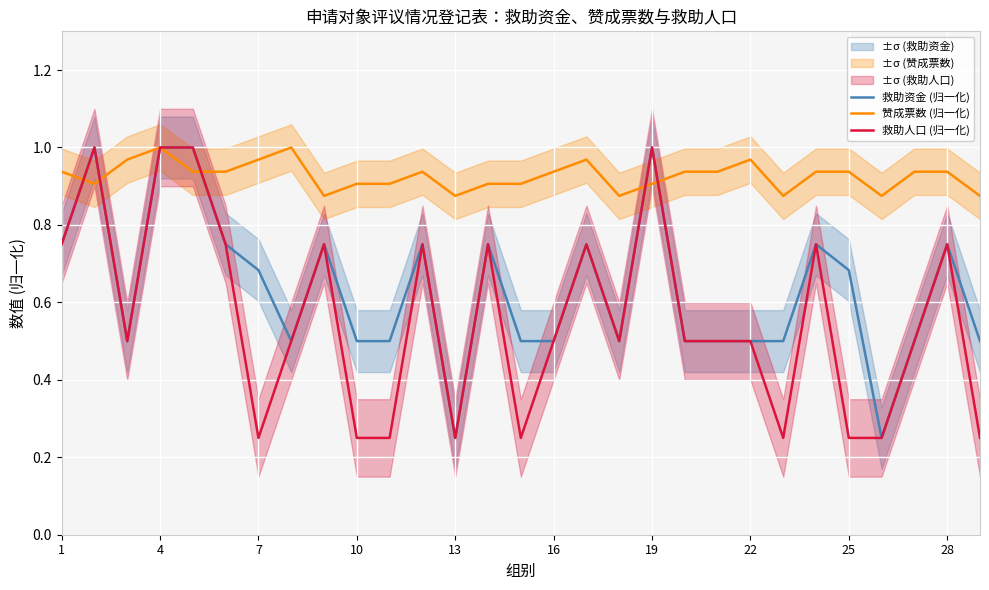

True or false: 救助人口 (归一化) and 赞成票数 (归一化) intersect in this chart.

True